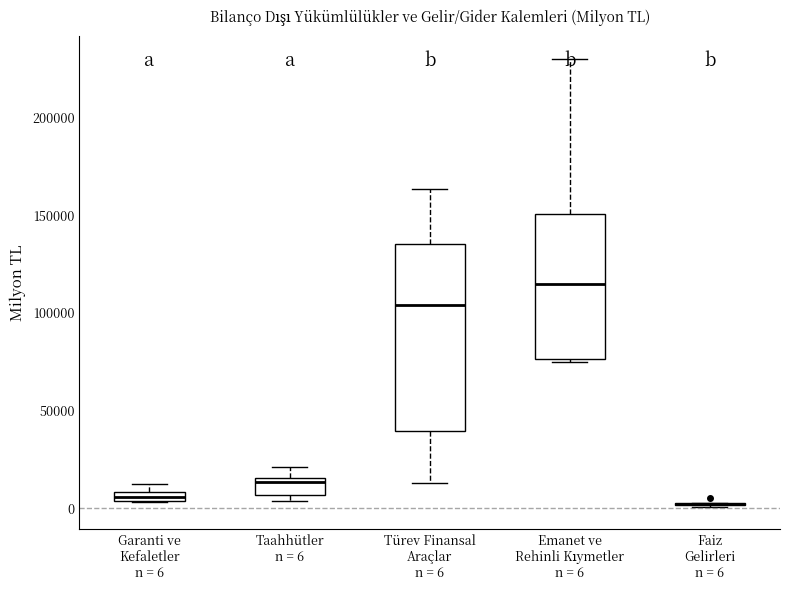

Where does the median line of the box for Emanet ve Rehinli Kıymetler n = 6 sit on the y-axis? The values are not printed on the chart, so give them approximately, as read against the axis.

115000